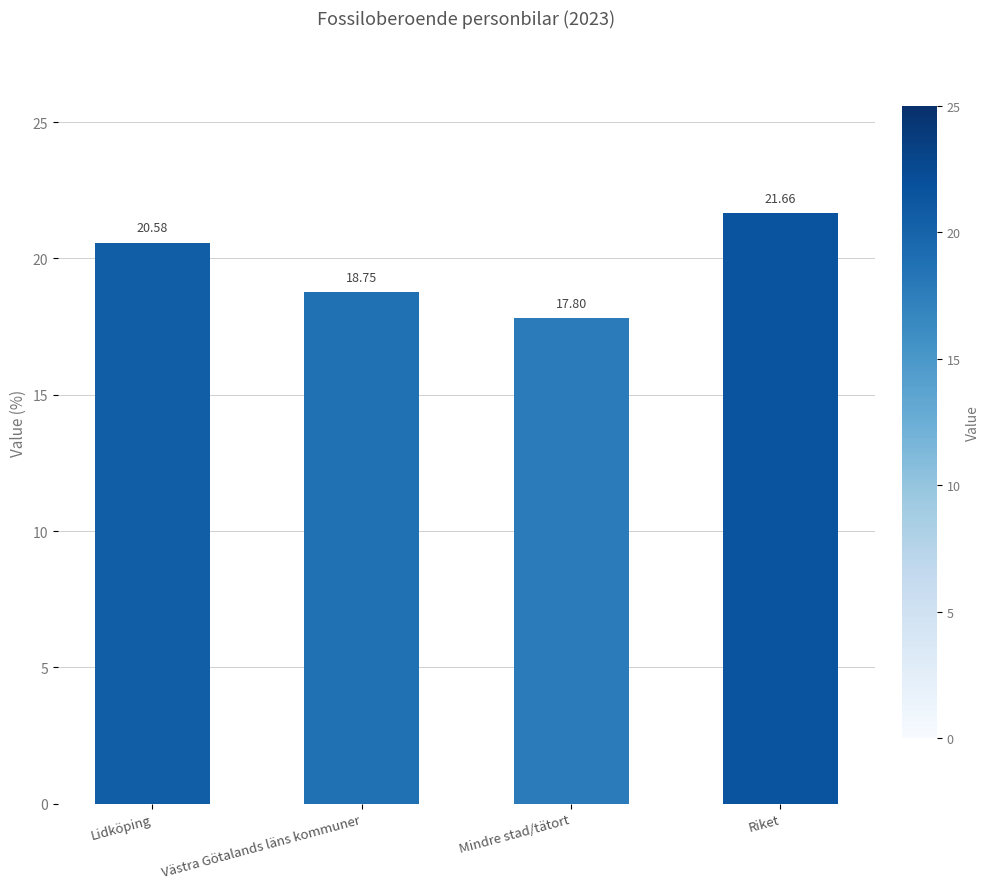

Approximately how many times larger is the value at Riket compared to Lidköping?

1.1